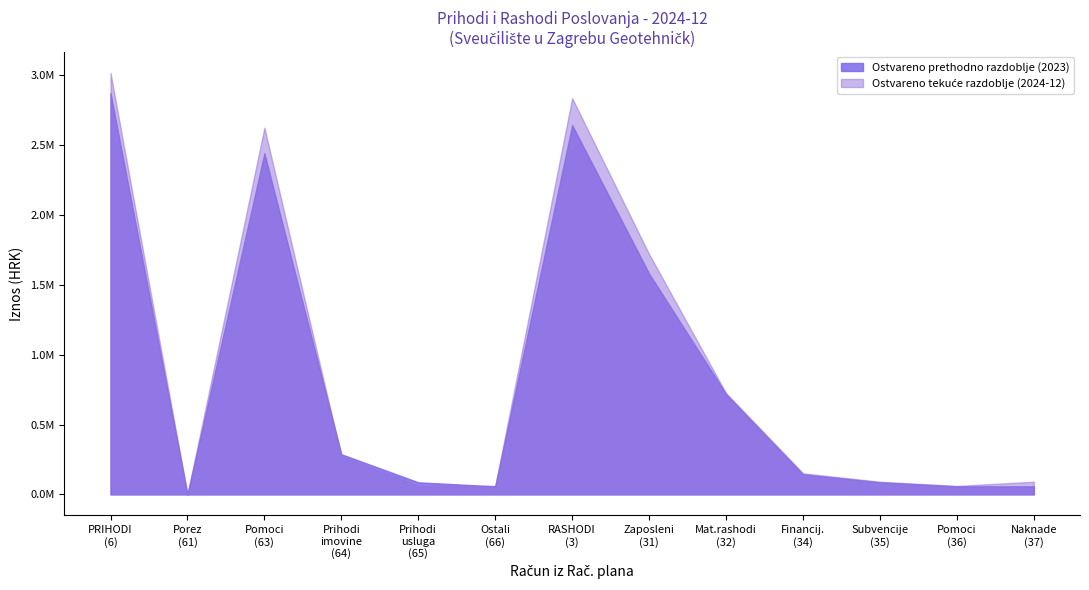

Does the chart have visible grid lines?

No